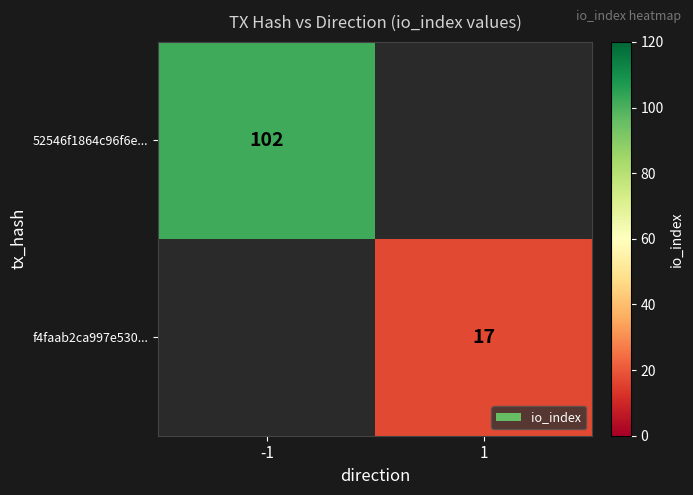

The 52546f1864c96f6e... series shows 61 at -1. True or false?

False